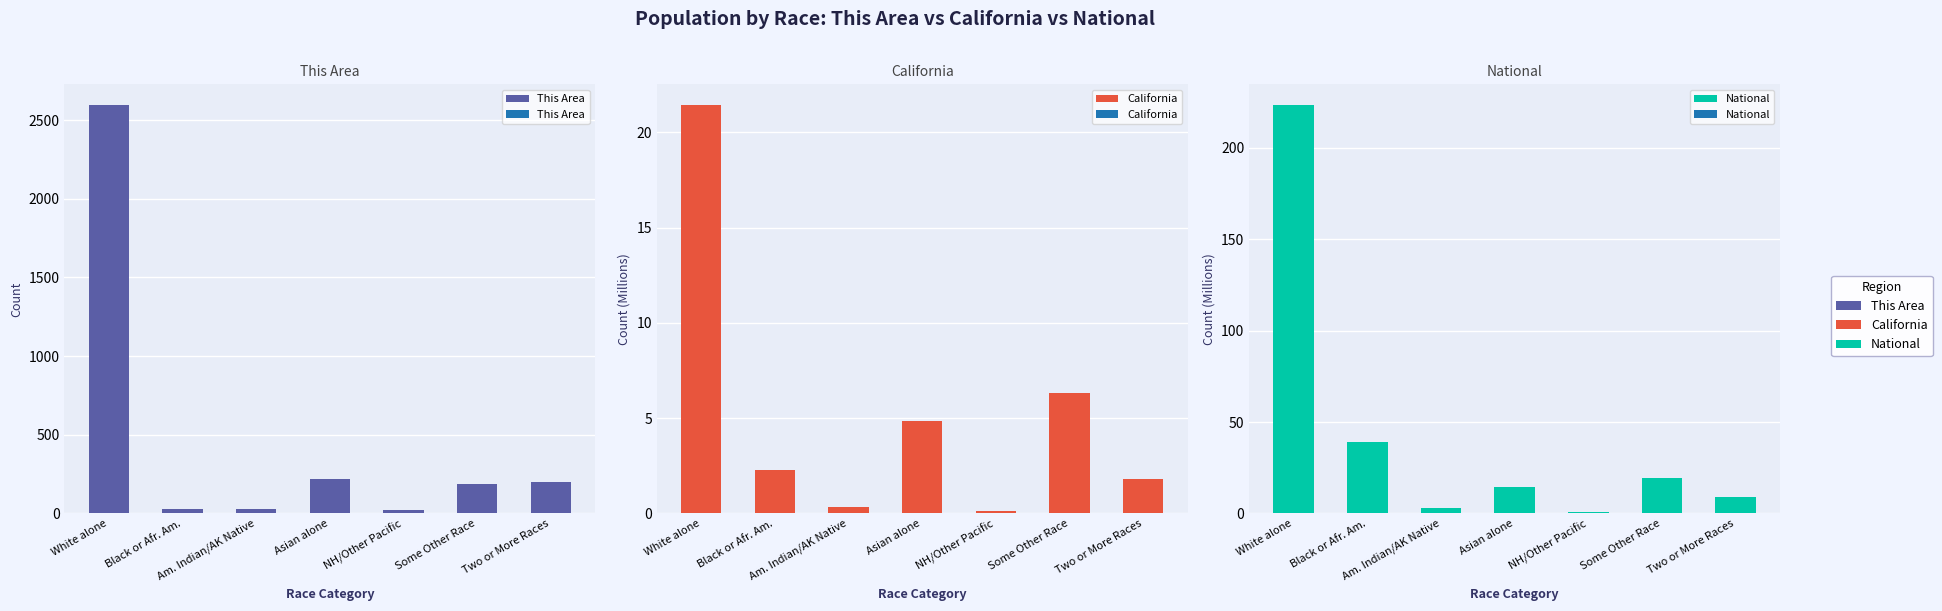

Is it true that National equals 2.1 at Two or More Races?

False